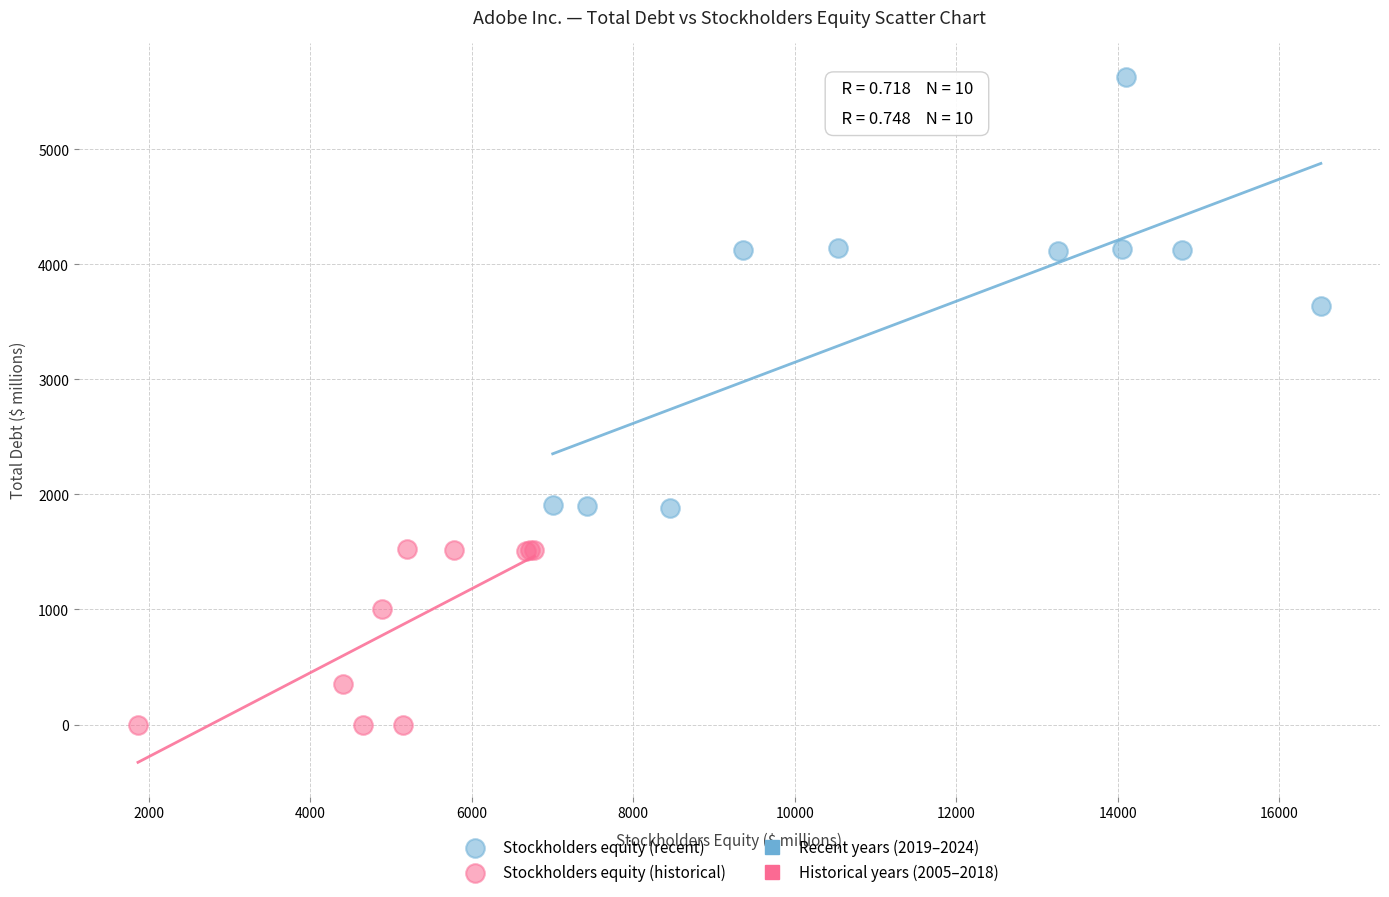

Which series has the widest spread of Y values?

Stockholders equity (recent)